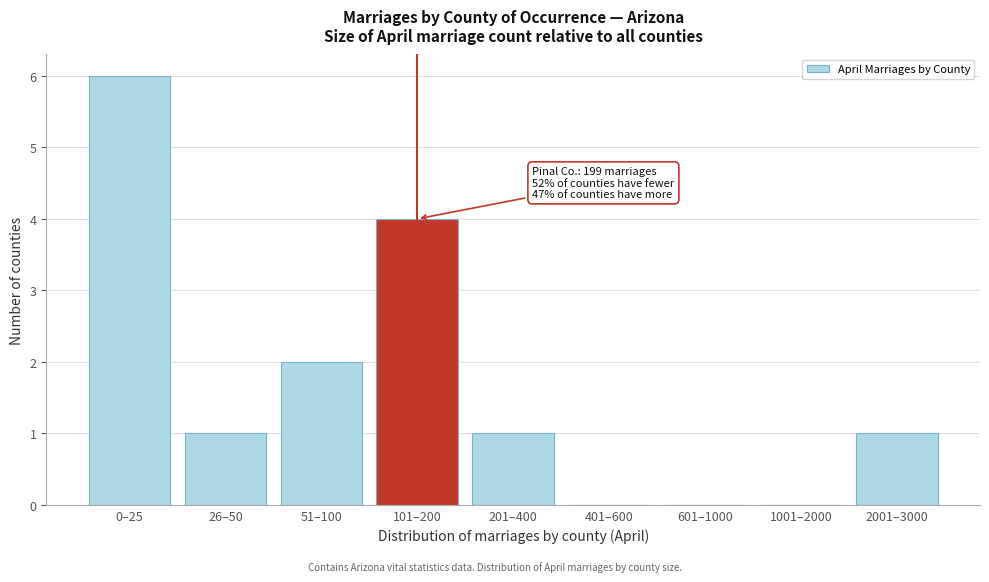

Reading left to right, extract all data points from this chart.

0–25=6	26–50=1	51–100=2	101–200=4	201–400=1	401–600=0	601–1000=0	1001–2000=0	2001–3000=1